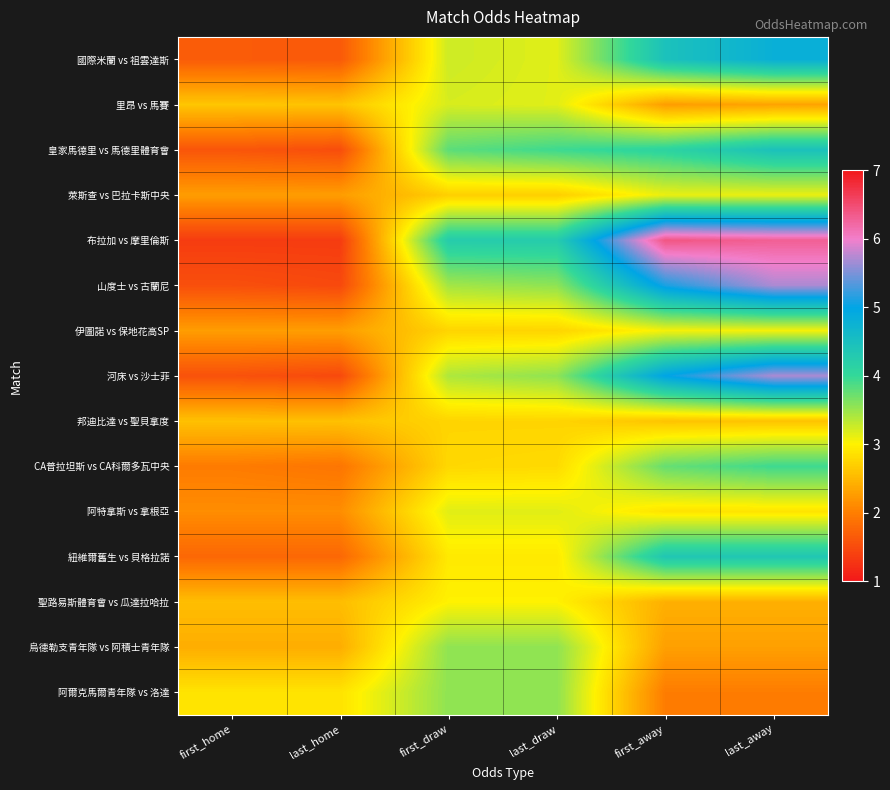

At which category does the chart reach its peak across all series?

first_away